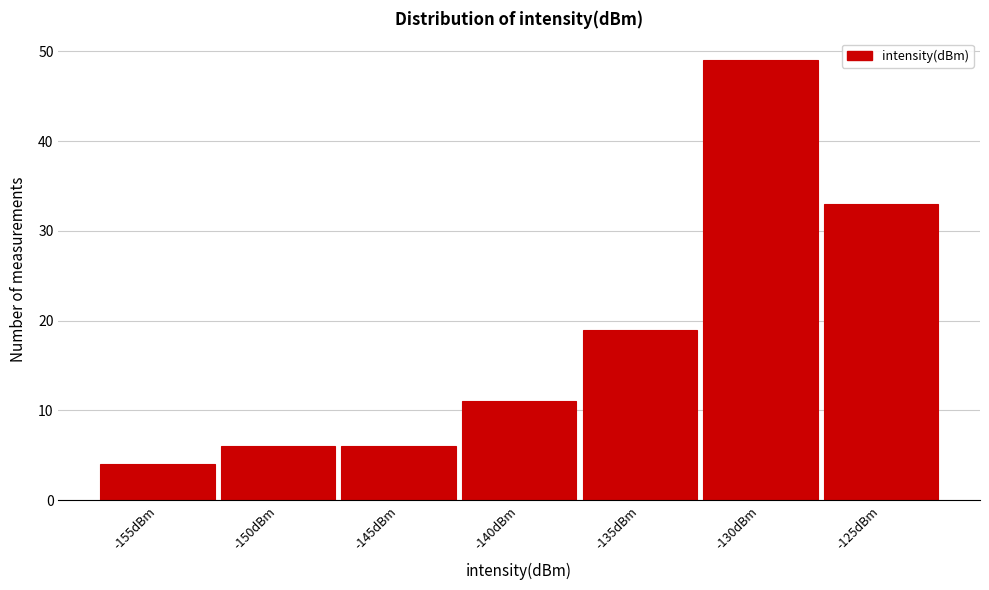

Reading left to right, what are all the values shown in this chart?

-155dBm=4	-150dBm=6	-145dBm=6	-140dBm=11	-135dBm=19	-130dBm=49	-125dBm=33